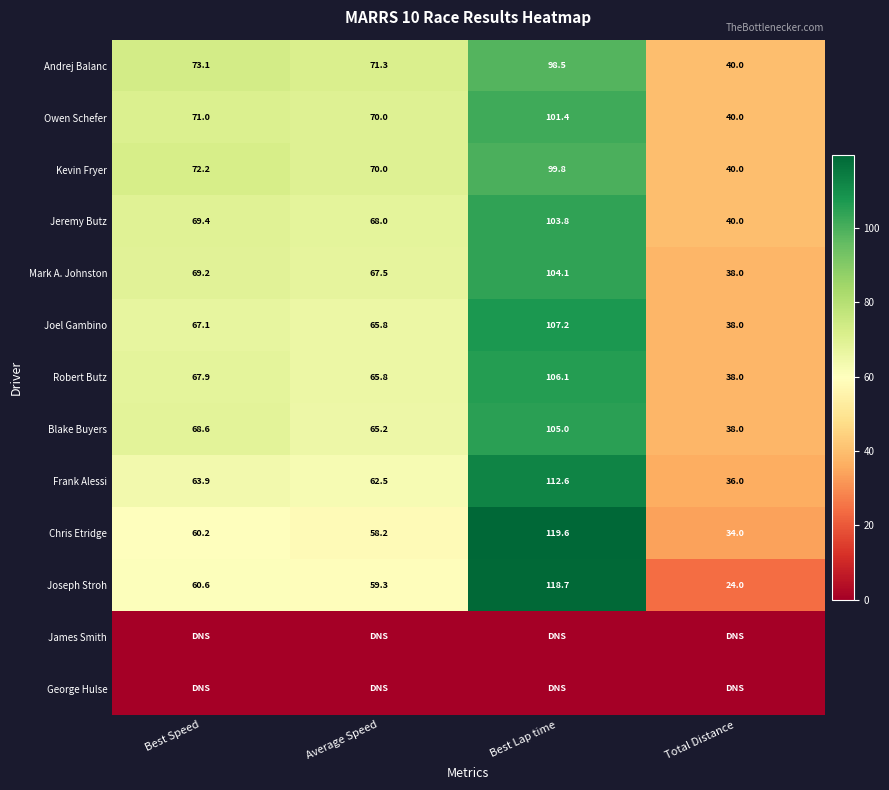

Is the value of Joseph Stroh at Average Speed greater than the value of Mark A. Johnston at Average Speed?

No